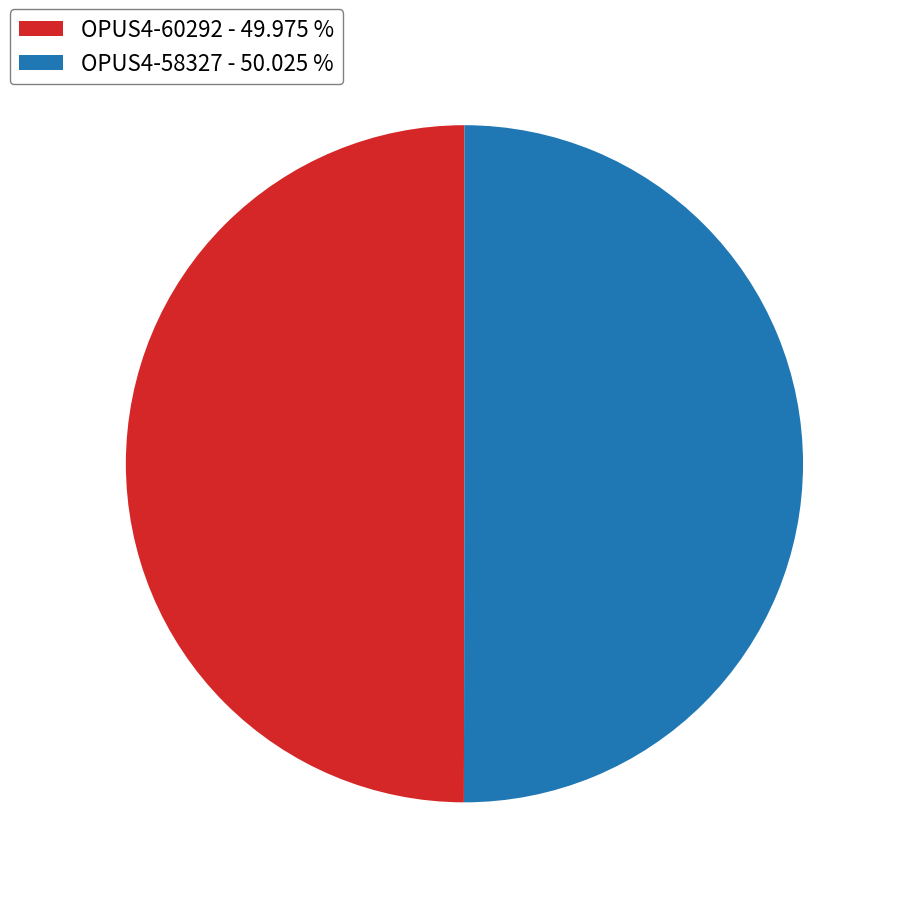

How many segments does this pie chart have?

2